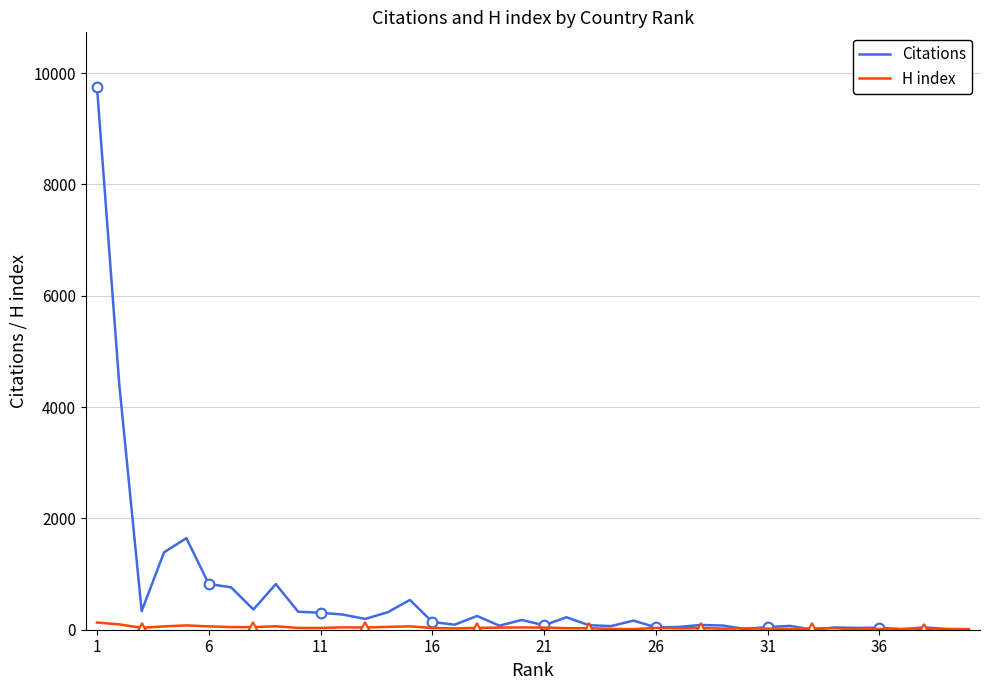

What is the maximum value for Citations?

9757